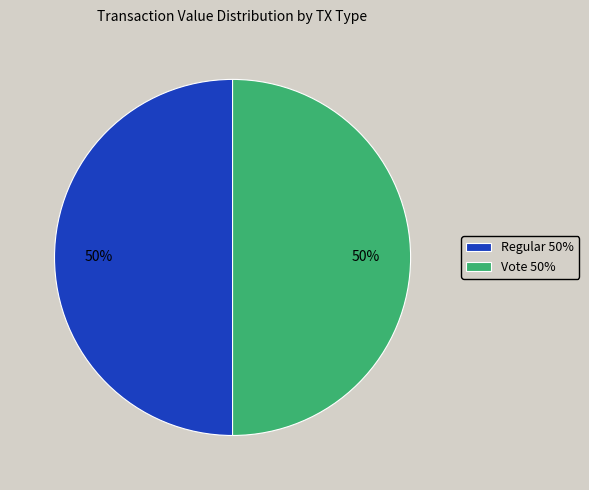

What is the ratio of the value at Vote 50% to the value at Regular 50%?

1.0